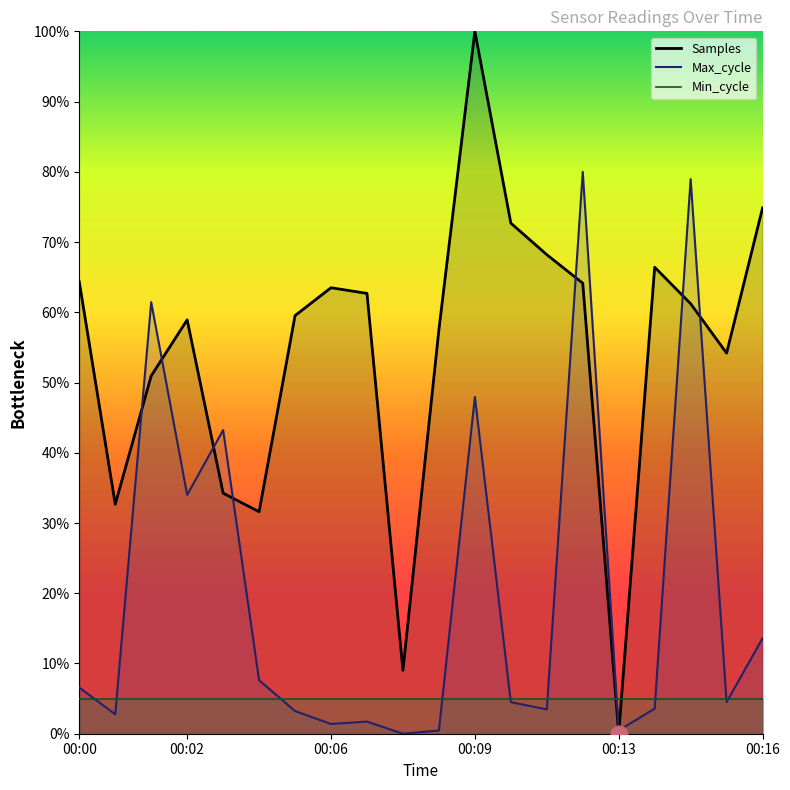

Which series ends up on top after the final intersection of Max_cycle and Samples?

Samples